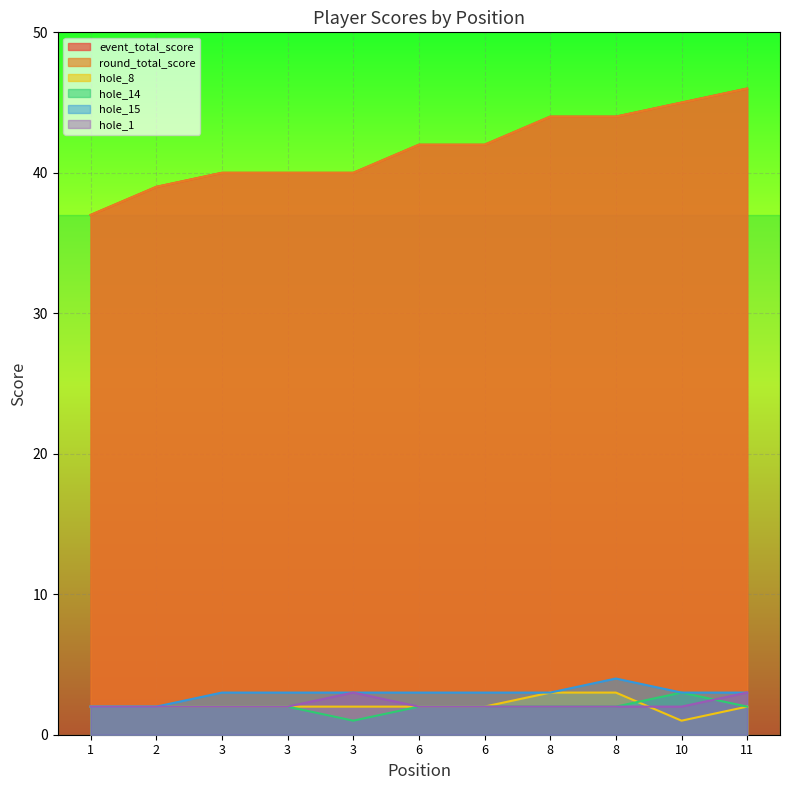

What is the spread (max minus min) of values at 11?

44